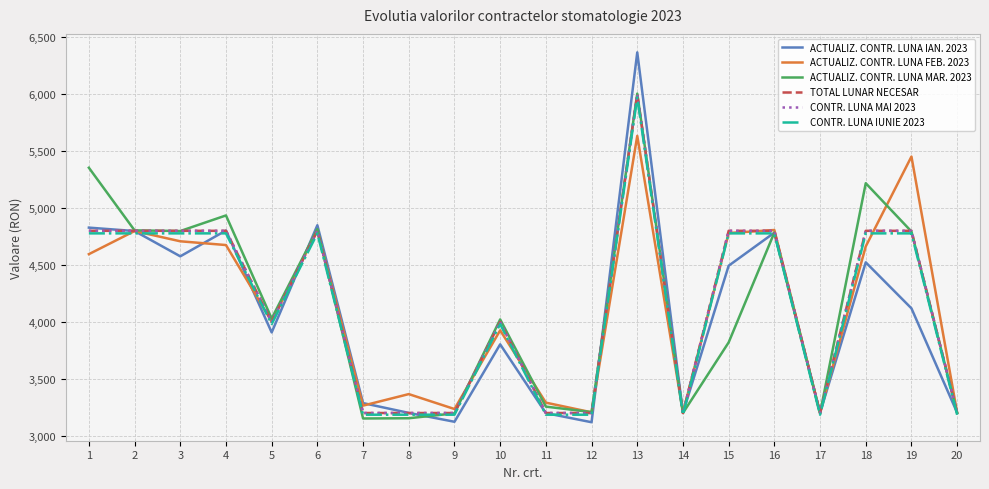

Does the chart display data point markers on the line(s)?

No